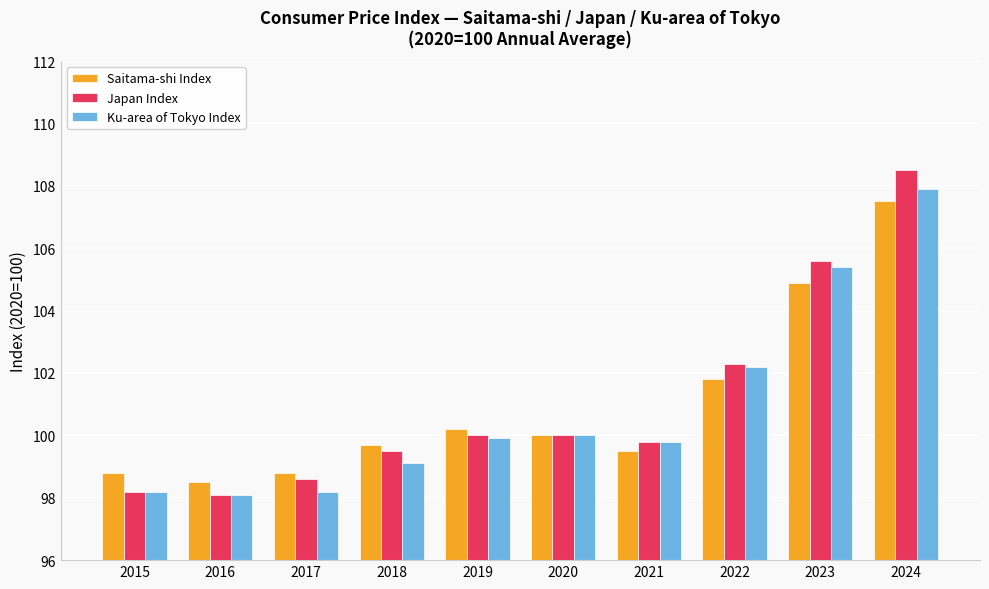

What is the minimum value shown in the chart?

98.1